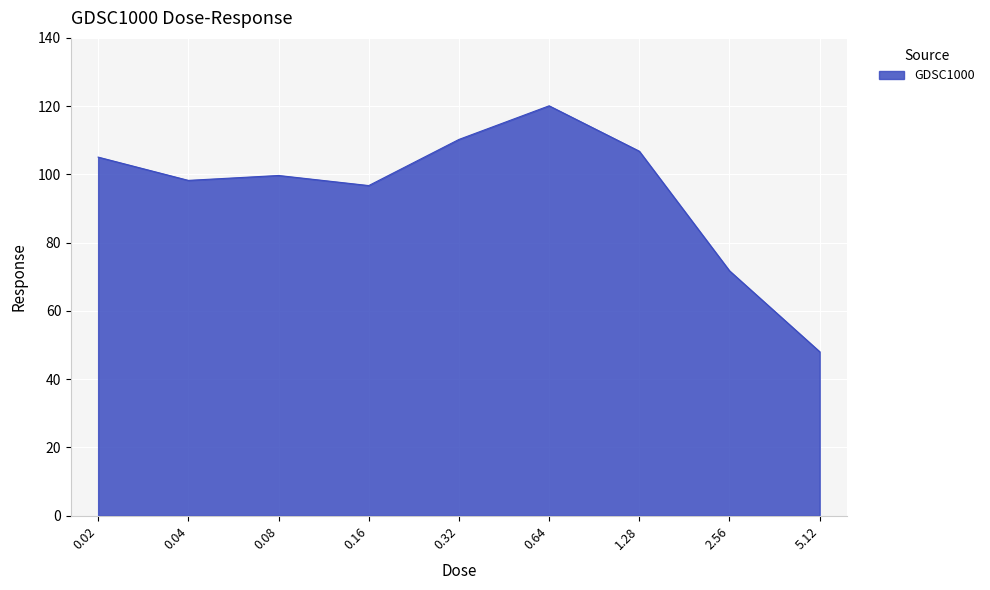

What position from the right is 0.08?

7